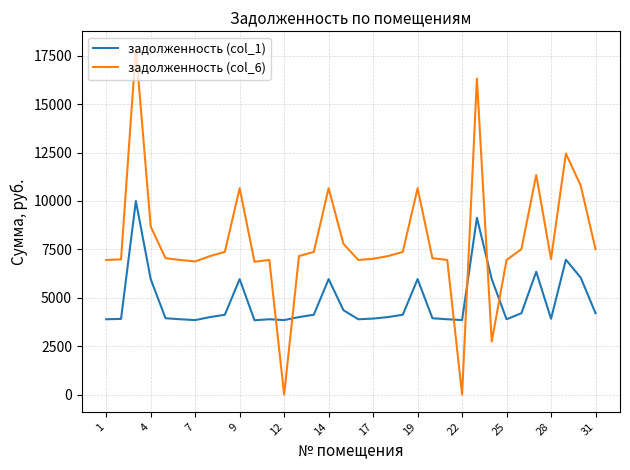

What is the average value of the задолженность (col_1) series?

4815.3